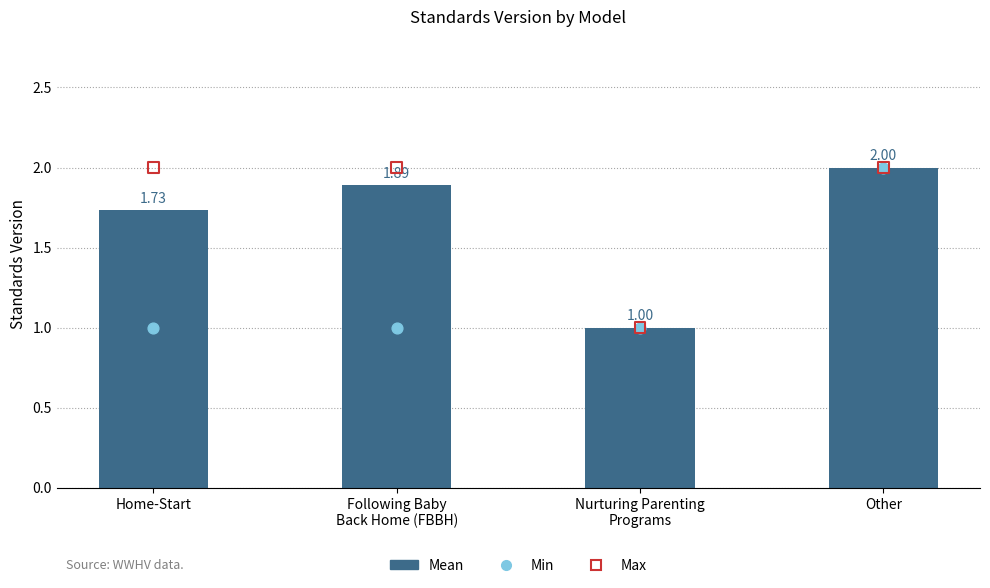

At which category is the sum across all series the highest?

Other